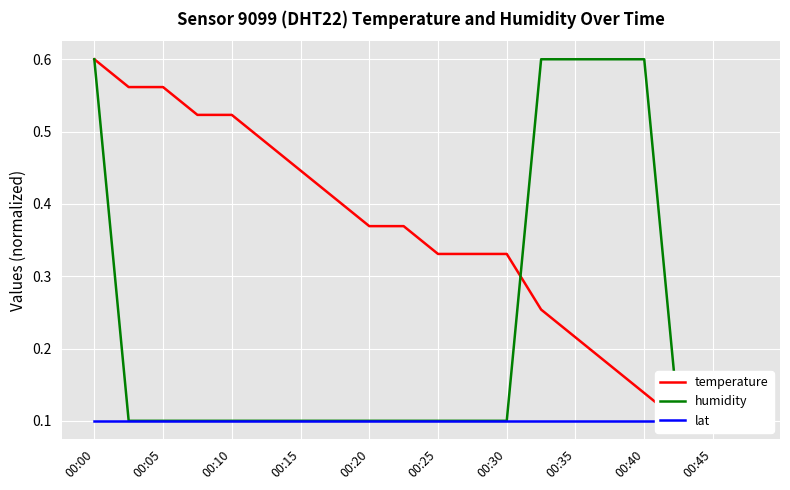

Between 00:20 and 00:25, which series saw the biggest shift?

temperature